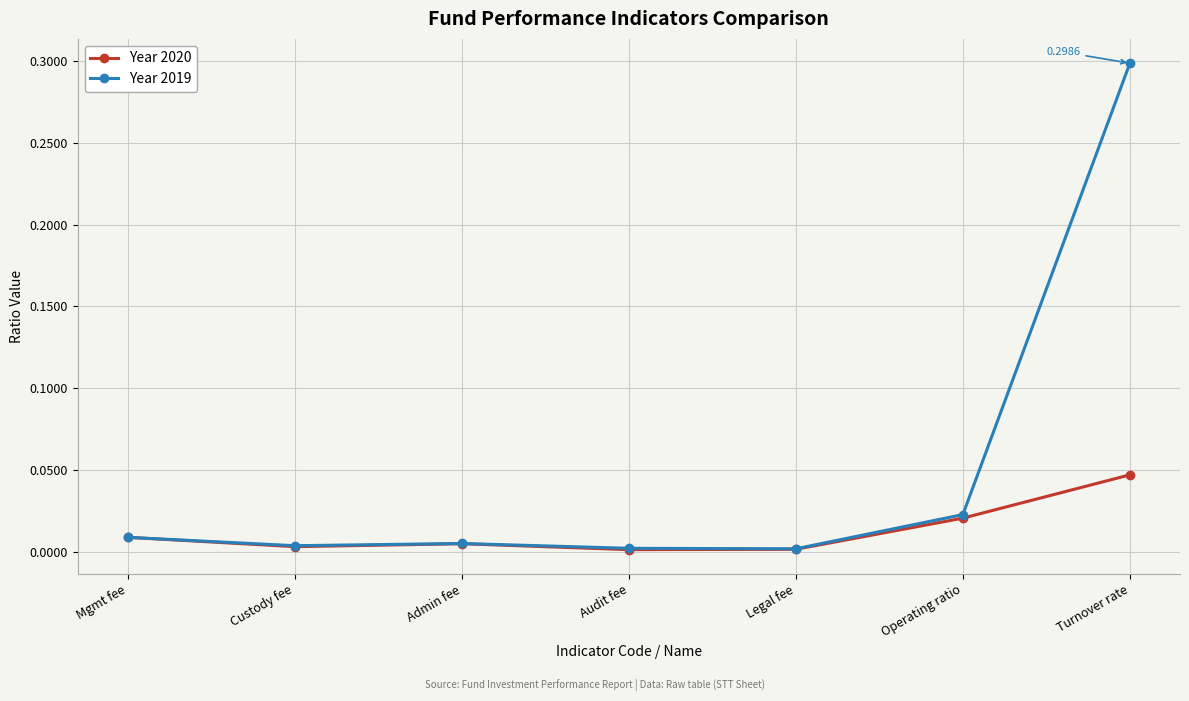

Rank the series by their maximum value, from lowest to highest.

Year 2020, Year 2019